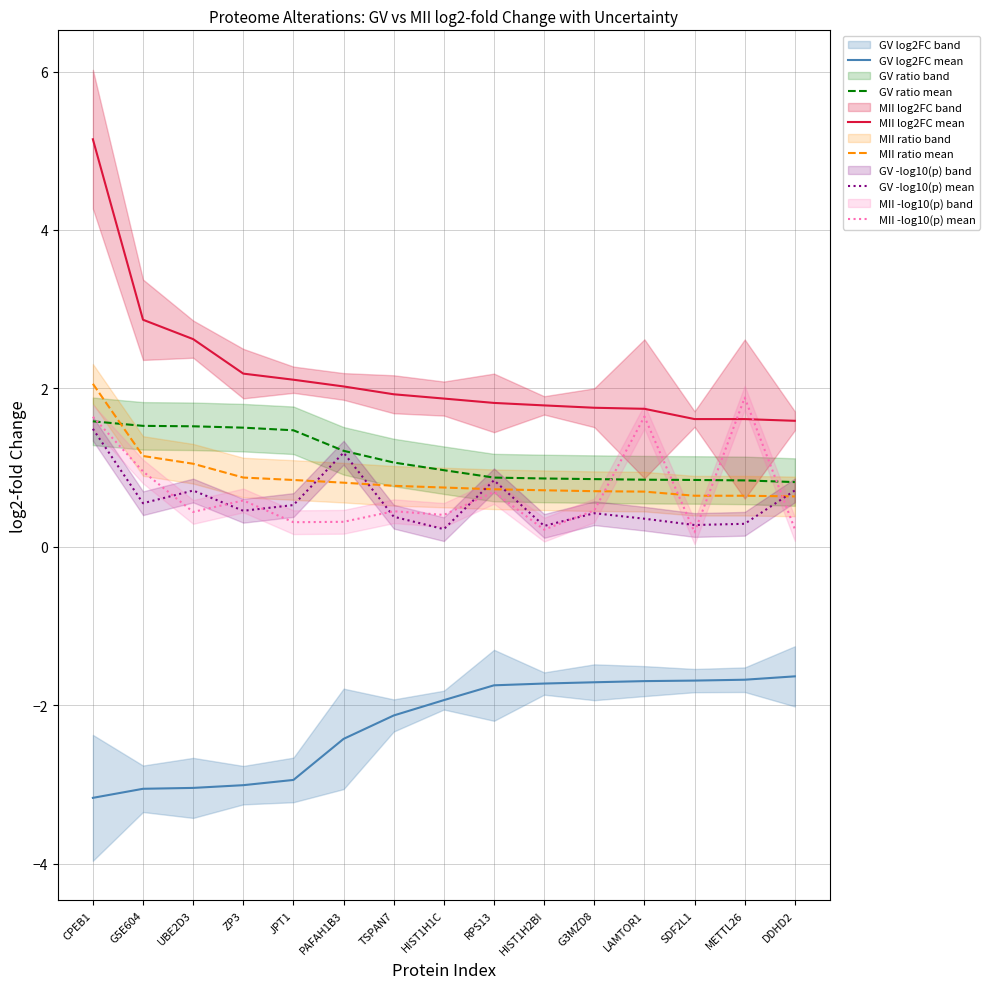

Which category has the lowest value in the GV log2FC mean series?

CPEB1